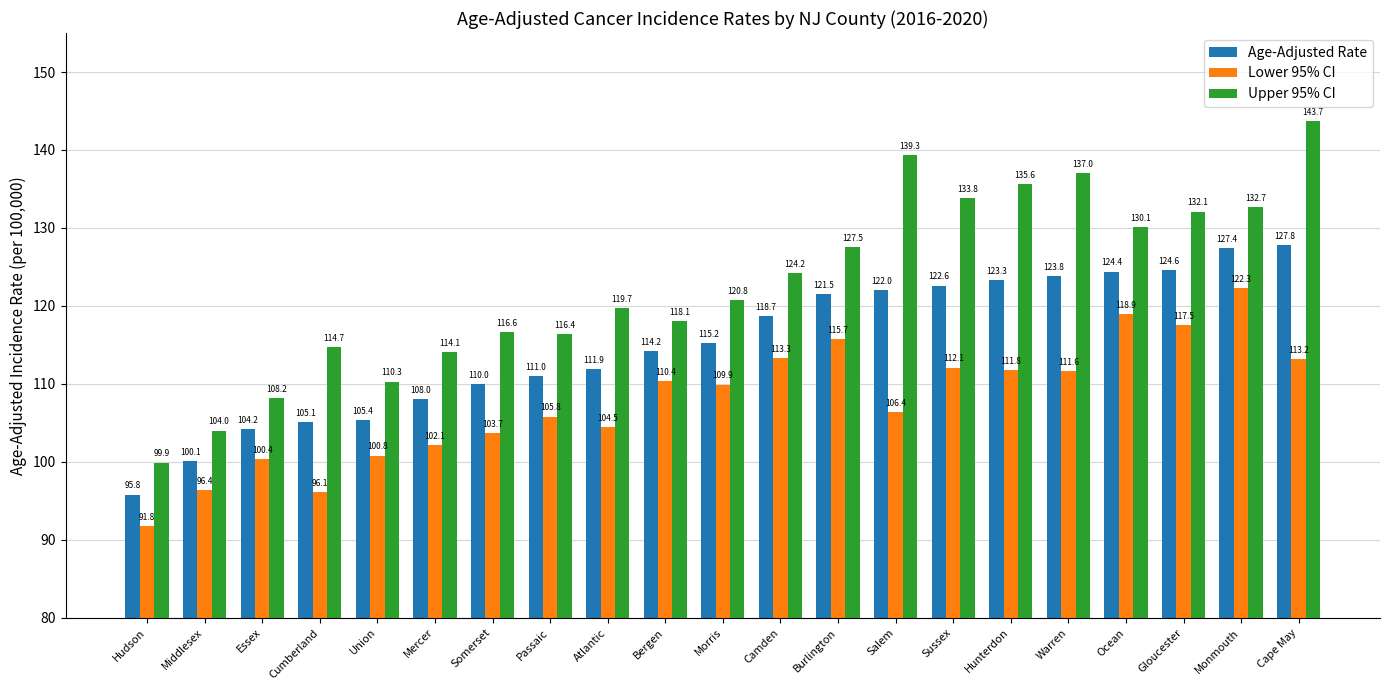

Reading left to right, transcribe all the data shown in this chart.

Age-Adjusted Rate: Hudson=95.8	Middlesex=100.1	Essex=104.2	Cumberland=105.1	Union=105.4	Mercer=108.0	Somerset=110.0	Passaic=111.0	Atlantic=111.9	Bergen=114.2	Morris=115.2	Camden=118.7	Burlington=121.5	Salem=122.0	Sussex=122.6	Hunterdon=123.3	Warren=123.8	Ocean=124.4	Gloucester=124.6	Monmouth=127.4	Cape May=127.8
Lower 95% CI: Hudson=91.8	Middlesex=96.4	Essex=100.4	Cumberland=96.1	Union=100.8	Mercer=102.1	Somerset=103.7	Passaic=105.8	Atlantic=104.5	Bergen=110.4	Morris=109.9	Camden=113.3	Burlington=115.7	Salem=106.4	Sussex=112.1	Hunterdon=111.8	Warren=111.6	Ocean=118.9	Gloucester=117.5	Monmouth=122.3	Cape May=113.2
Upper 95% CI: Hudson=99.9	Middlesex=104.0	Essex=108.2	Cumberland=114.7	Union=110.3	Mercer=114.1	Somerset=116.6	Passaic=116.4	Atlantic=119.7	Bergen=118.1	Morris=120.8	Camden=124.2	Burlington=127.5	Salem=139.3	Sussex=133.8	Hunterdon=135.6	Warren=137.0	Ocean=130.1	Gloucester=132.1	Monmouth=132.7	Cape May=143.7